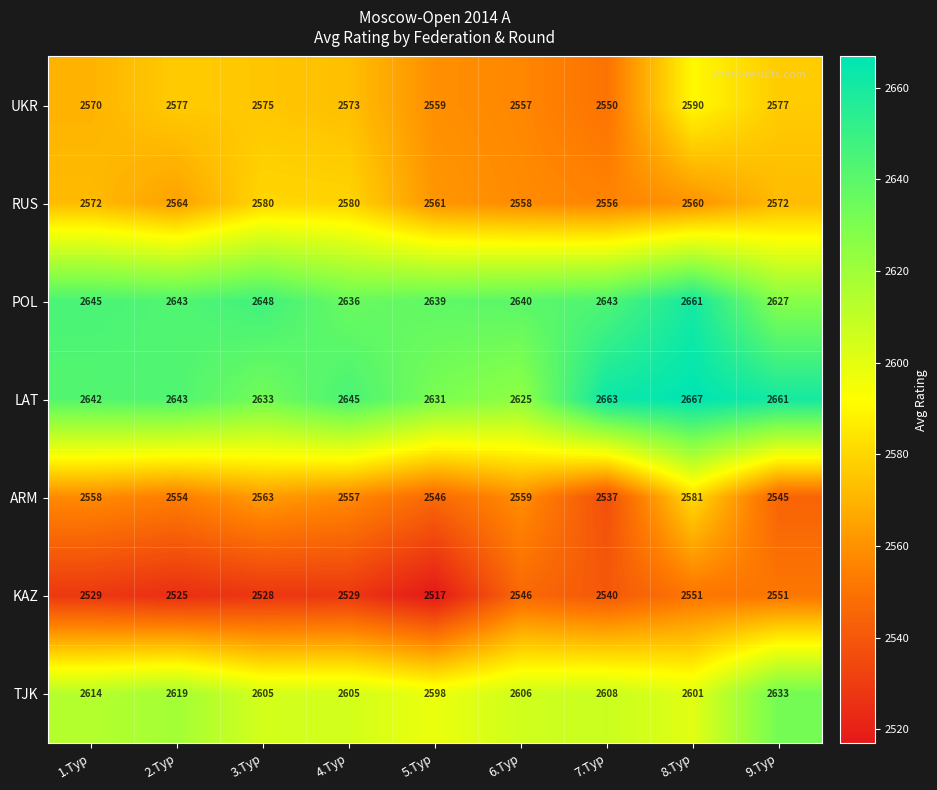

Count the number of data series in this chart.

7